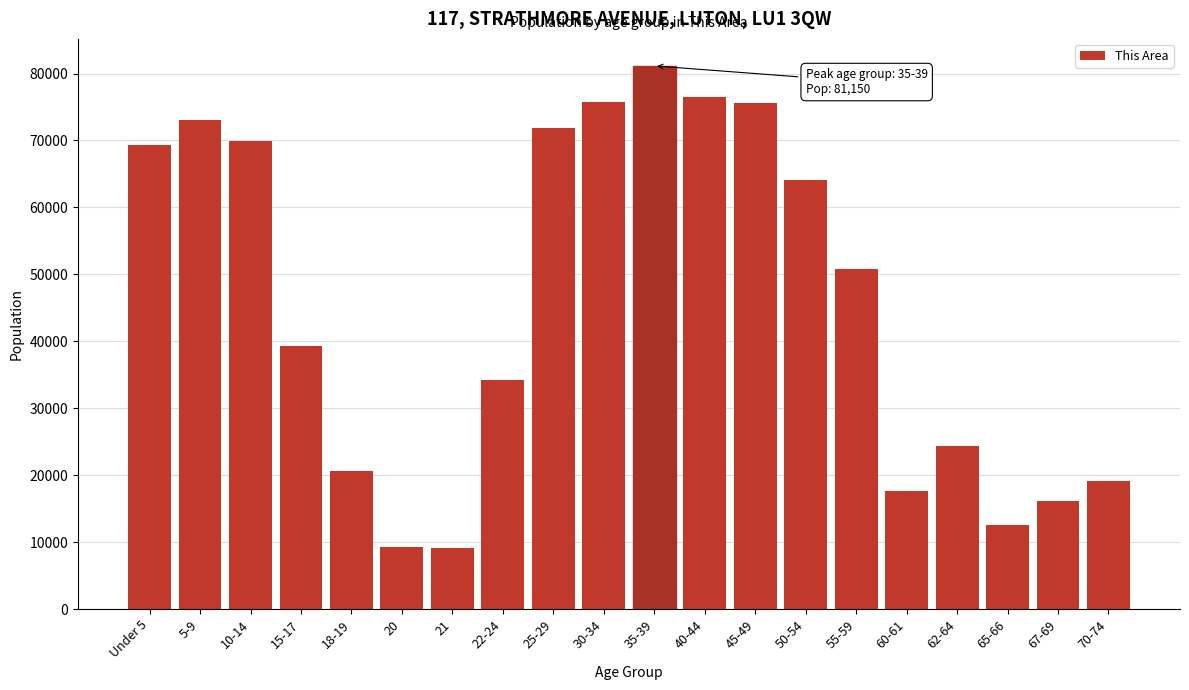

Between 22-24 and 60-61, which is larger?

22-24